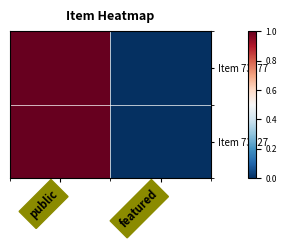

At how many categories does at least one series exceed 0?

1